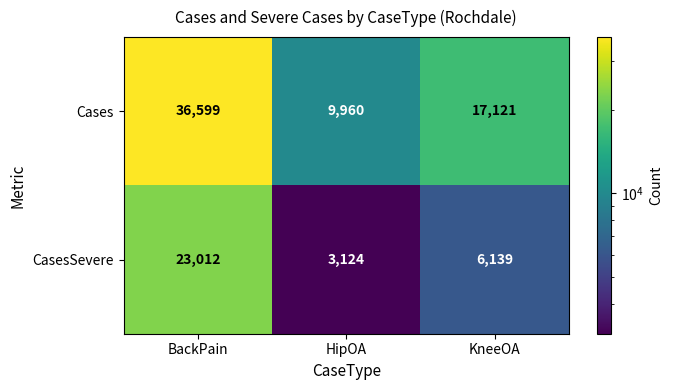

What is the average value of the Cases series?

21227